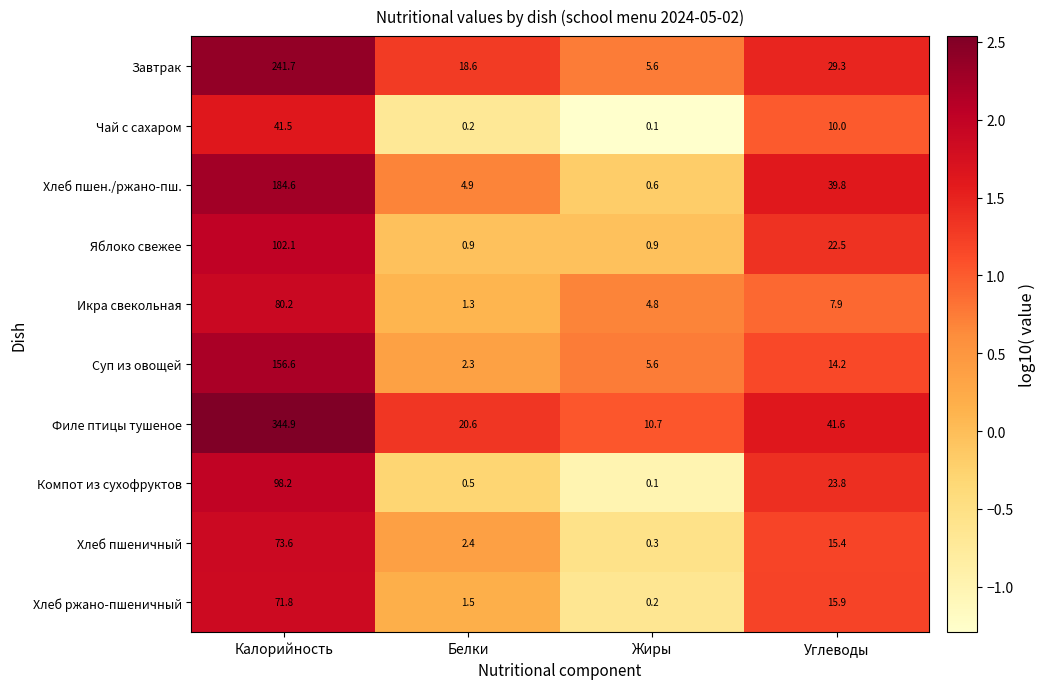

Which series changed the most between Белки and Углеводы?

Хлеб пшен./ржано-пш.